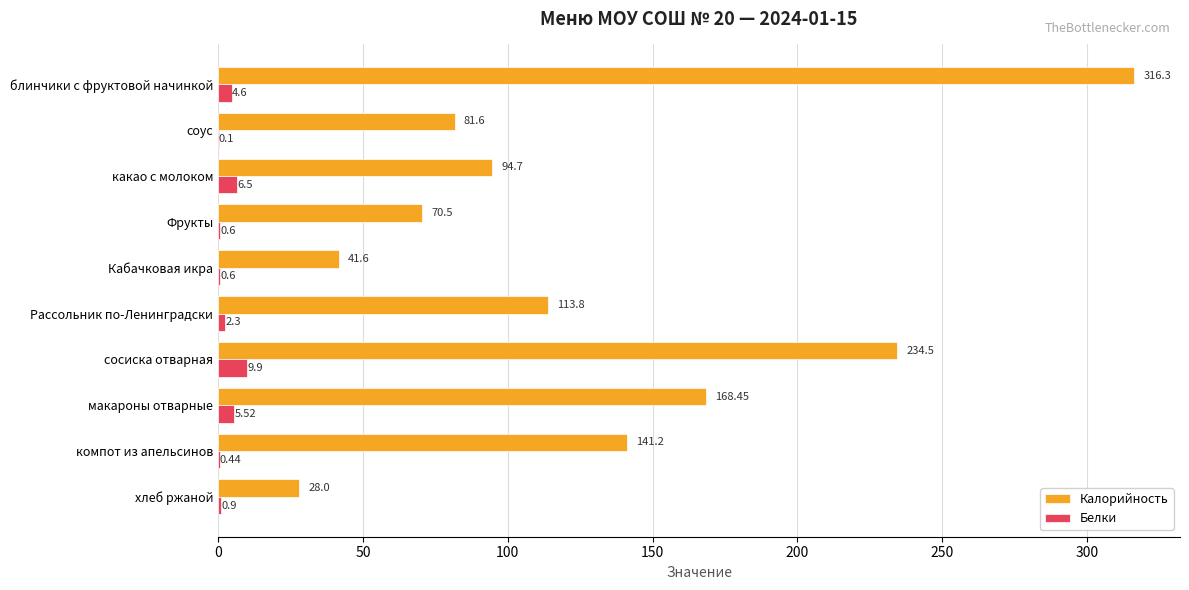

What is the sum of the Калорийность values at блинчики с фруктовой начинкой and Кабачковая икра?

357.9